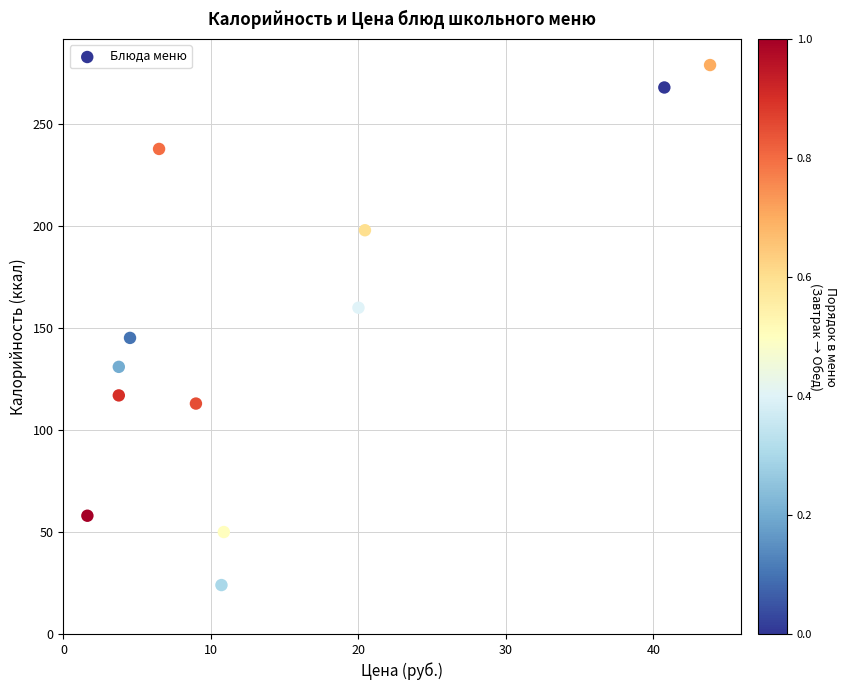

What Y value in the scatter plot is closest to 151?

145.2